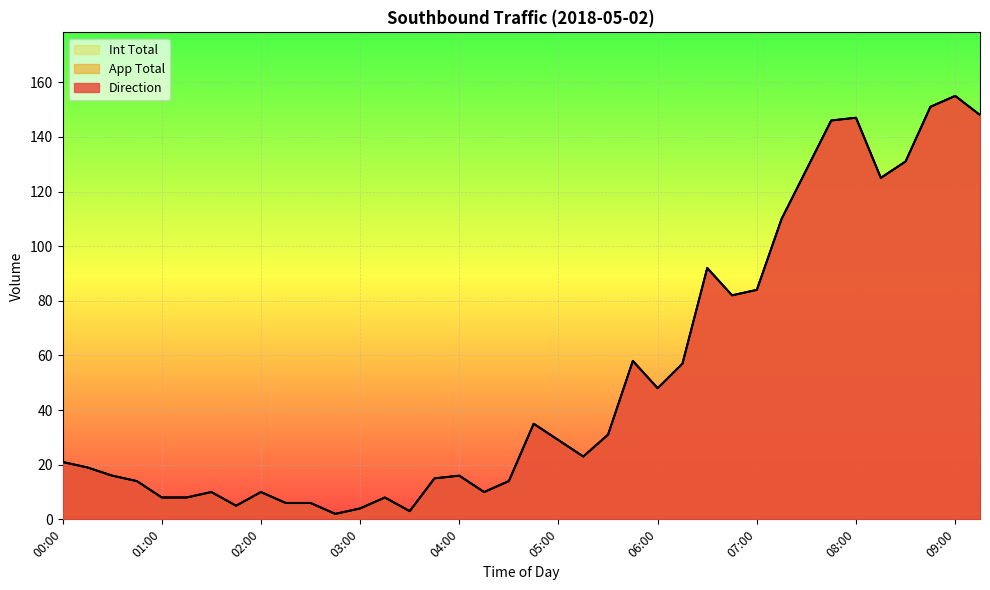

Between 01:30 and 05:30, which series saw the biggest shift?

Direction